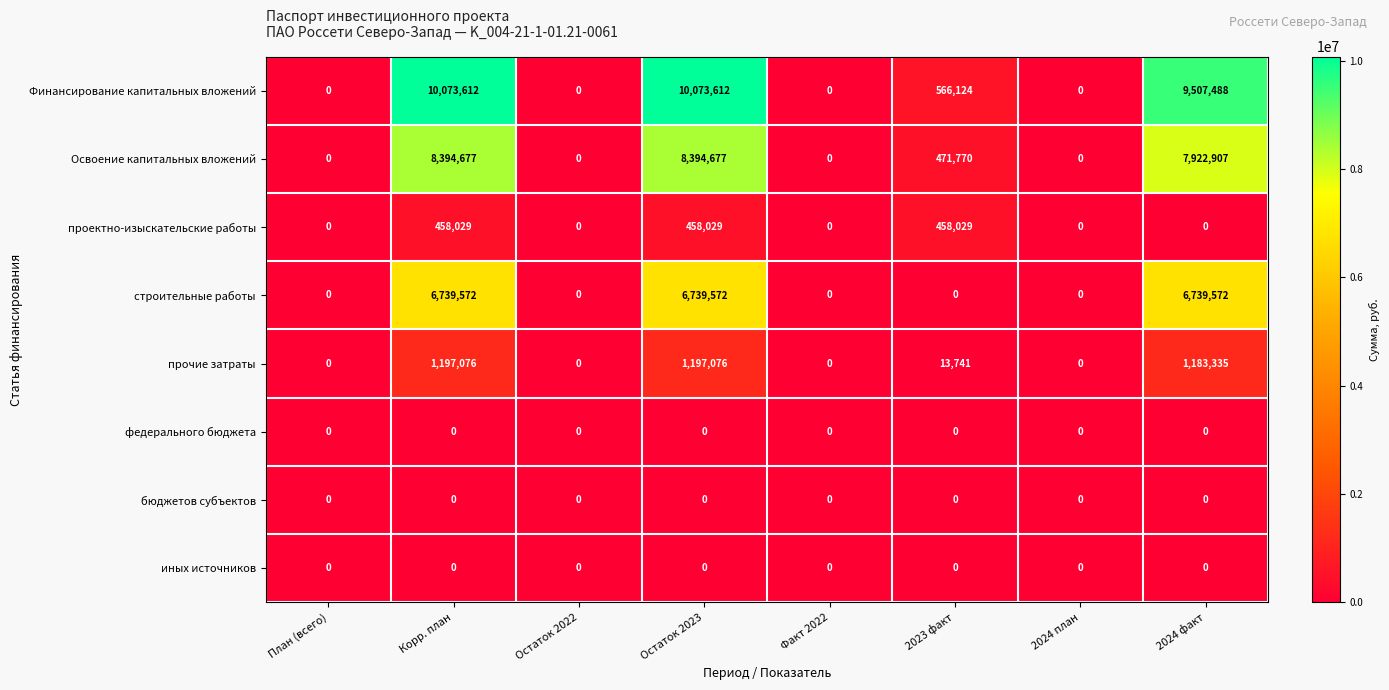

What is the maximum value shown in the chart?

10073612